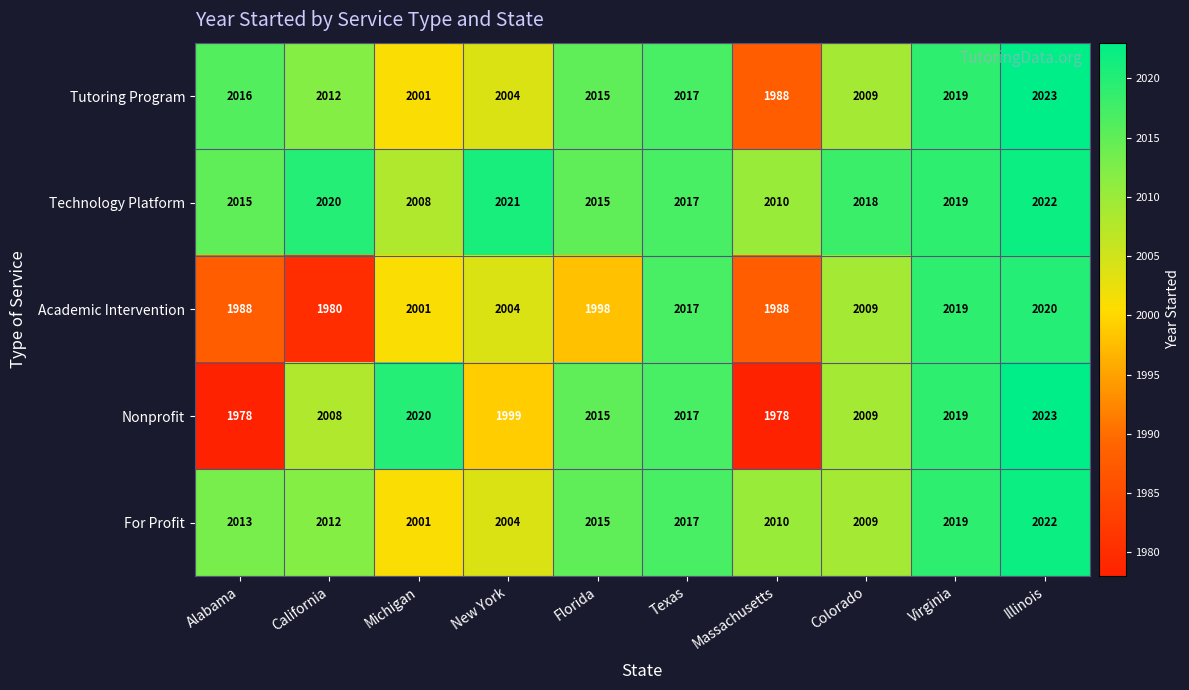

At which label does Technology Platform first exceed 2018?

California